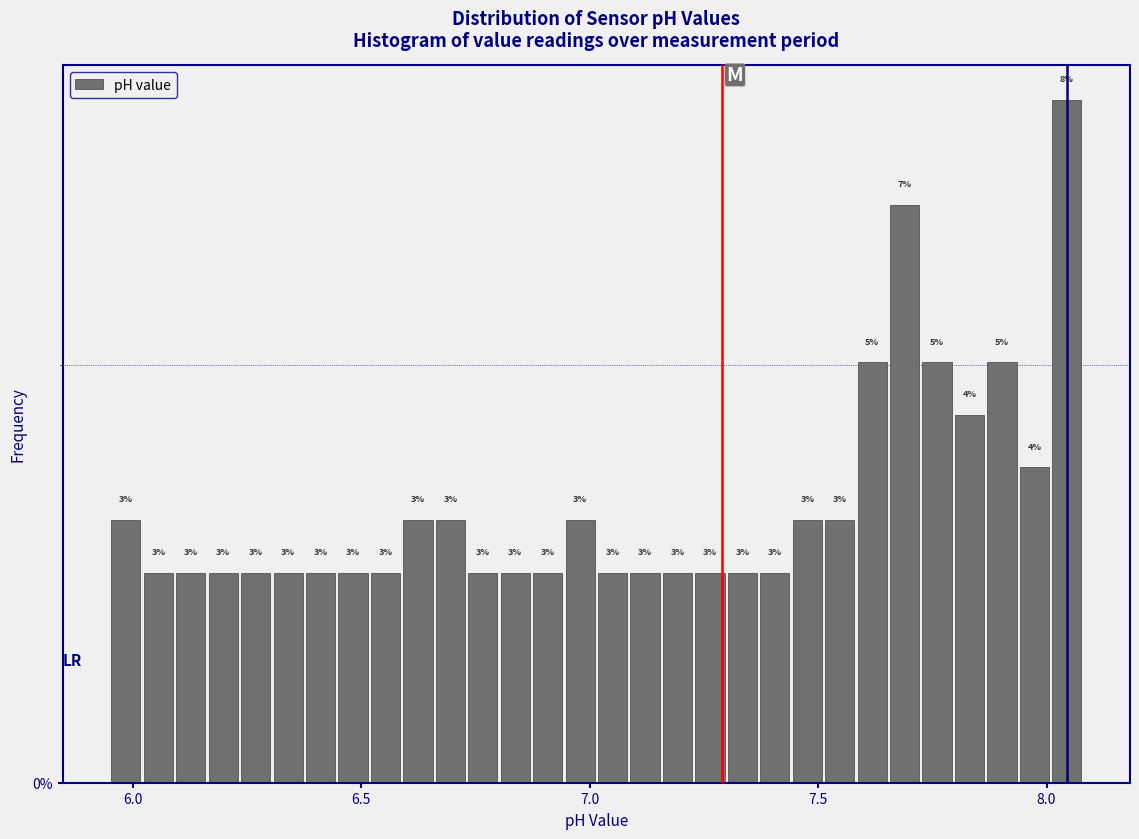

Around what value on the x-axis is the tallest bar? Give the approximate position of its centre, as read against the axis.

8.05